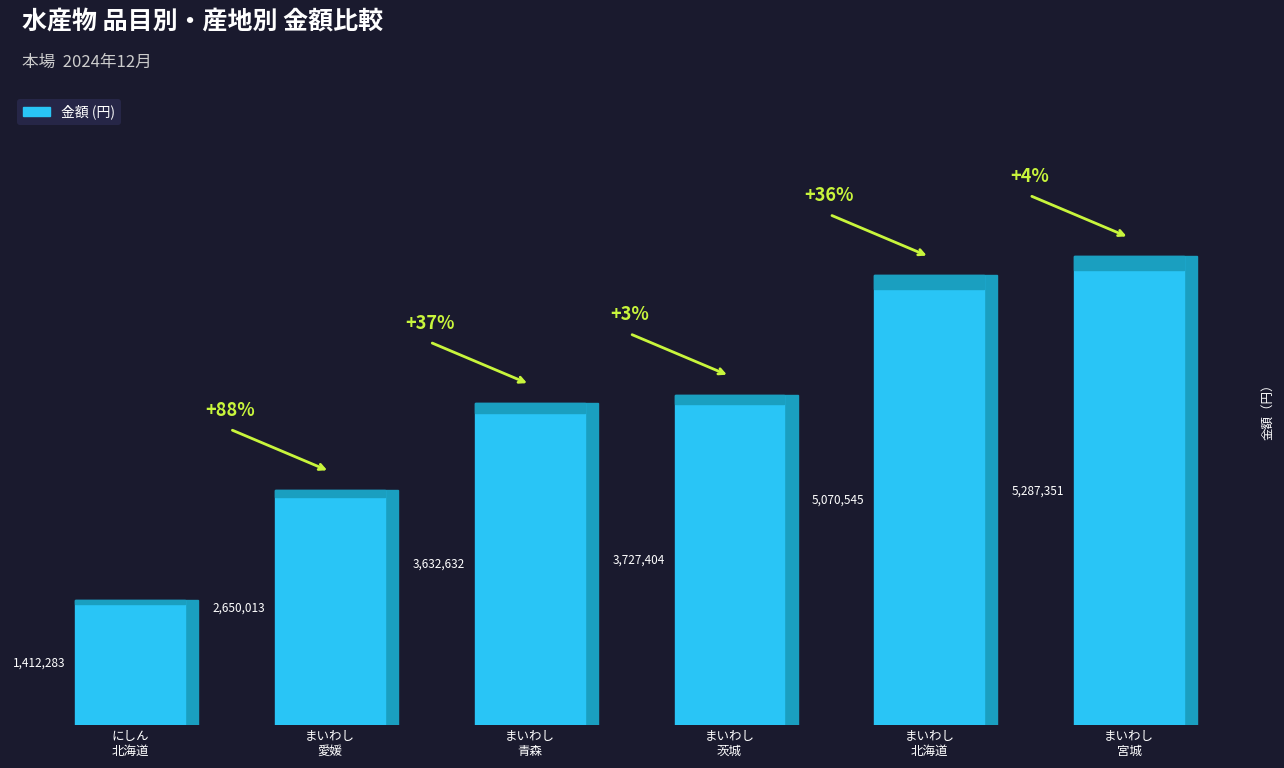

Which category has the highest value across all series?

まいわし(宮城)